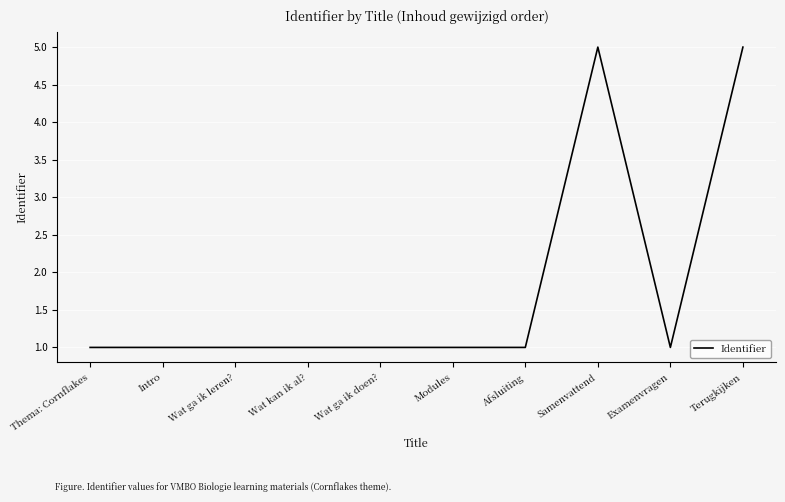

Read the value at Examenvragen.

1.0